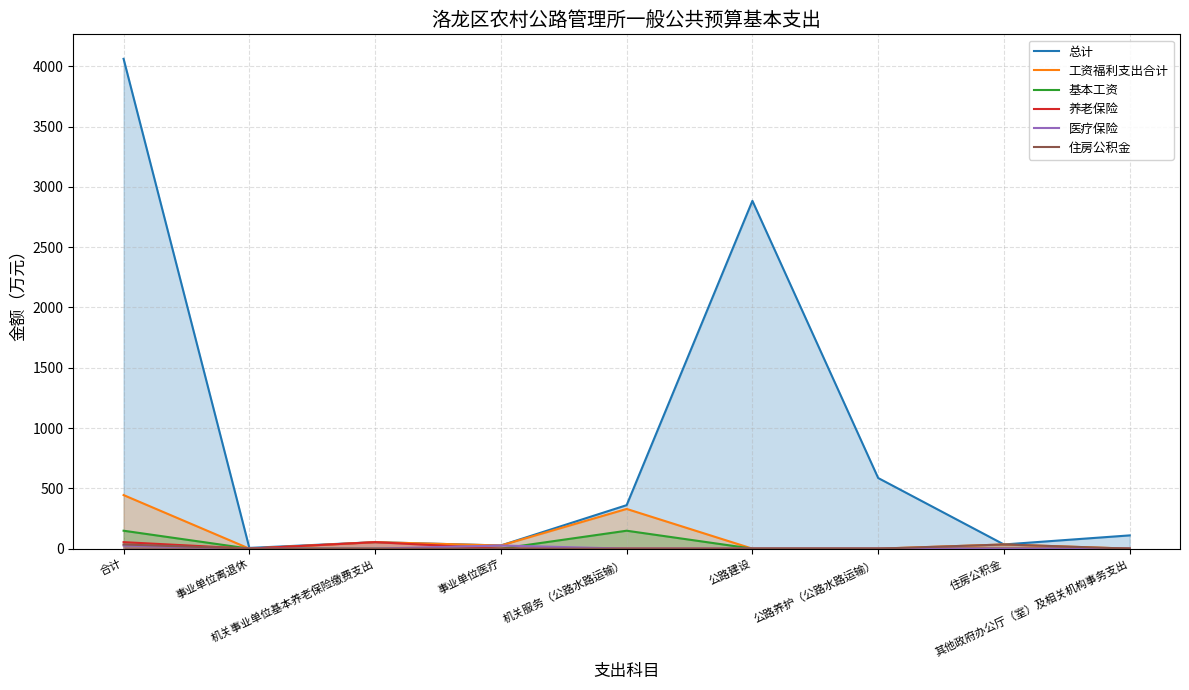

Reading left to right, list all the values displayed in this chart.

总计: 合计=4062.4	事业单位离退休=6.2	机关事业单位基本养老保险缴费支出=53.9	事业单位医疗=26.3	机关服务（公路水路运输）=360.7	公路建设=2884.7	公路养护（公路水路运输）=585.9	住房公积金=34.7	其他政府办公厅（室）及相关机构事务支出=110.0
工资福利支出合计: 合计=444.3	事业单位离退休=0.0	机关事业单位基本养老保险缴费支出=53.9	事业单位医疗=26.3	机关服务（公路水路运输）=329.4	公路建设=0.0	公路养护（公路水路运输）=0.0	住房公积金=34.7	其他政府办公厅（室）及相关机构事务支出=0.0
基本工资: 合计=148.7	事业单位离退休=0.0	机关事业单位基本养老保险缴费支出=0.0	事业单位医疗=0.0	机关服务（公路水路运输）=148.7	公路建设=0.0	公路养护（公路水路运输）=0.0	住房公积金=0.0	其他政府办公厅（室）及相关机构事务支出=0.0
养老保险: 合计=53.9	事业单位离退休=0.0	机关事业单位基本养老保险缴费支出=53.9	事业单位医疗=0.0	机关服务（公路水路运输）=0.0	公路建设=0.0	公路养护（公路水路运输）=0.0	住房公积金=0.0	其他政府办公厅（室）及相关机构事务支出=0.0
医疗保险: 合计=26.3	事业单位离退休=0.0	机关事业单位基本养老保险缴费支出=0.0	事业单位医疗=26.3	机关服务（公路水路运输）=0.0	公路建设=0.0	公路养护（公路水路运输）=0.0	住房公积金=0.0	其他政府办公厅（室）及相关机构事务支出=0.0
住房公积金: 合计=34.7	事业单位离退休=0.0	机关事业单位基本养老保险缴费支出=0.0	事业单位医疗=0.0	机关服务（公路水路运输）=0.0	公路建设=0.0	公路养护（公路水路运输）=0.0	住房公积金=34.7	其他政府办公厅（室）及相关机构事务支出=0.0